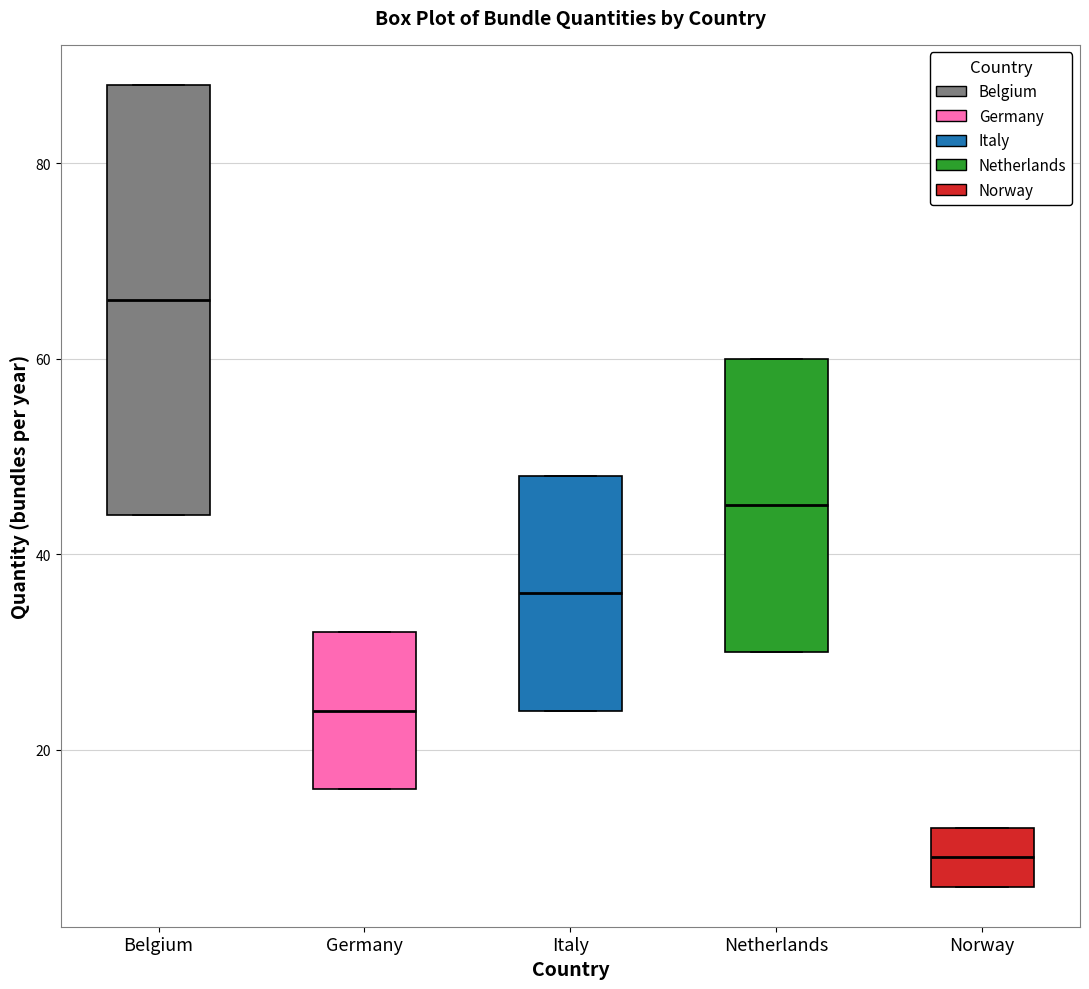

Reading left to right, transcribe this box plot: for each box, give where its median line is, the range the box spans, and where its two whiskers end, as read against the y-axis. The values are not printed on the chart, so give them approximately, as read against the axis.

Belgium: median 66, box 44 to 88, whiskers 44 to 88
Germany: median 24, box 16 to 32, whiskers 16 to 32
Italy: median 36, box 24 to 48, whiskers 24 to 48
Netherlands: median 46, box 30 to 60, whiskers 30 to 60
Norway: median 10, box 6 to 12, whiskers 6 to 12